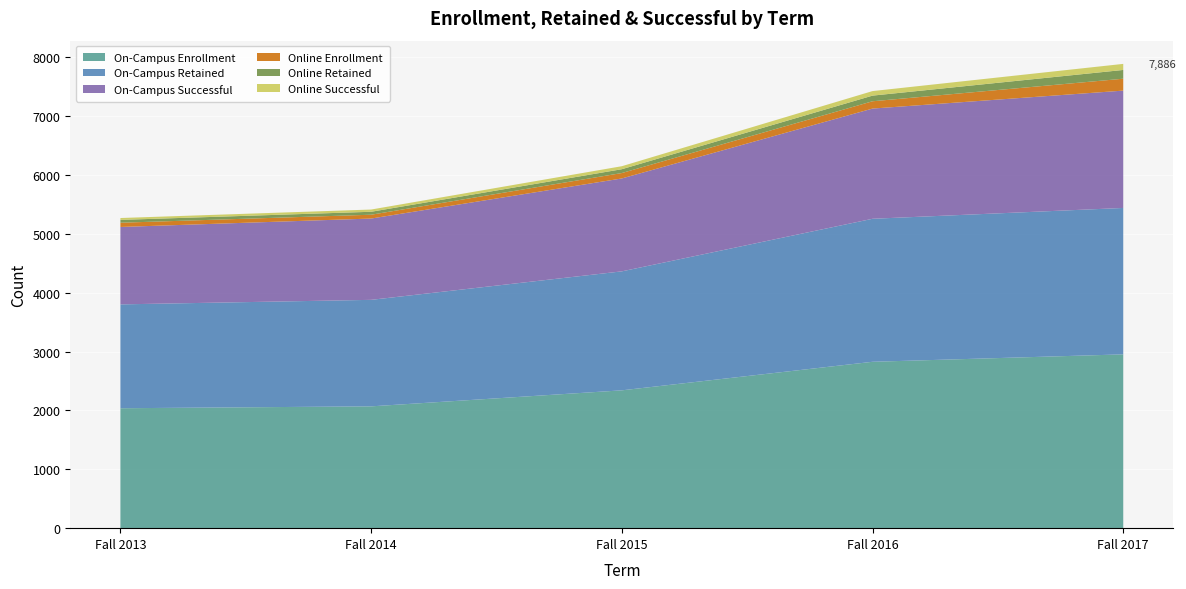

Reading left to right, transcribe all the data shown in this chart.

On-Campus Enrollment: Fall 2013=2037	Fall 2014=2069	Fall 2015=2341	Fall 2016=2826	Fall 2017=2952
On-Campus Retained: Fall 2013=1764	Fall 2014=1809	Fall 2015=2021	Fall 2016=2429	Fall 2017=2487
On-Campus Successful: Fall 2013=1315	Fall 2014=1381	Fall 2015=1578	Fall 2016=1872	Fall 2017=1993
Online Enrollment: Fall 2013=72	Fall 2014=65	Fall 2015=92	Fall 2016=124	Fall 2017=202
Online Retained: Fall 2013=48	Fall 2014=50	Fall 2015=65	Fall 2016=96	Fall 2017=149
Online Successful: Fall 2013=32	Fall 2014=38	Fall 2015=51	Fall 2016=77	Fall 2017=103